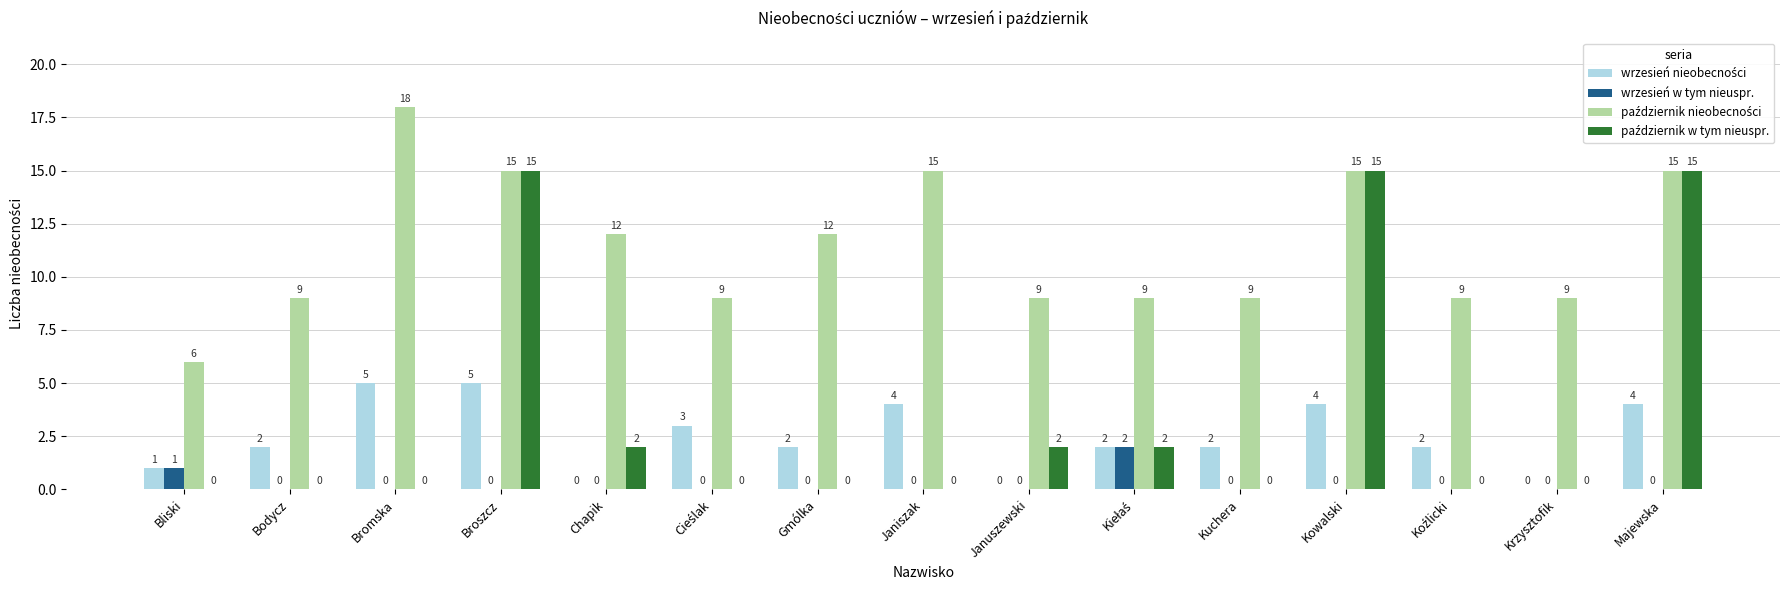

How many wrzesień w tym nieuspr. values are between 0 and 1?

14